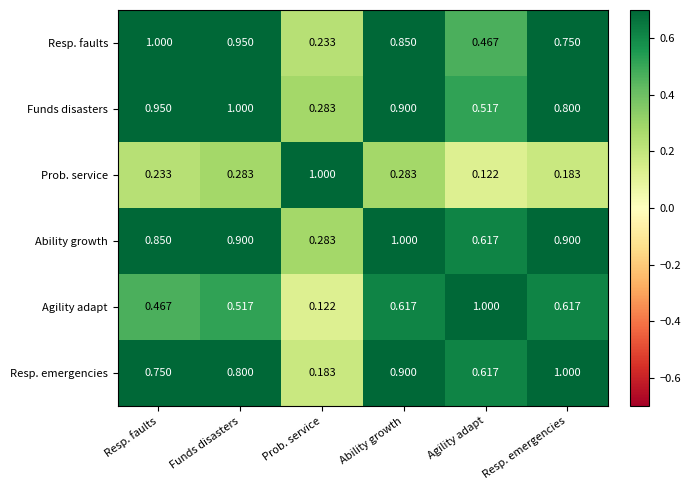

At how many categories does at least one series exceed 0?

6